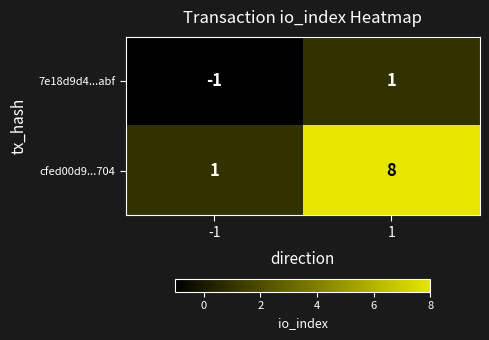

What is the total value across all series at 1?

9